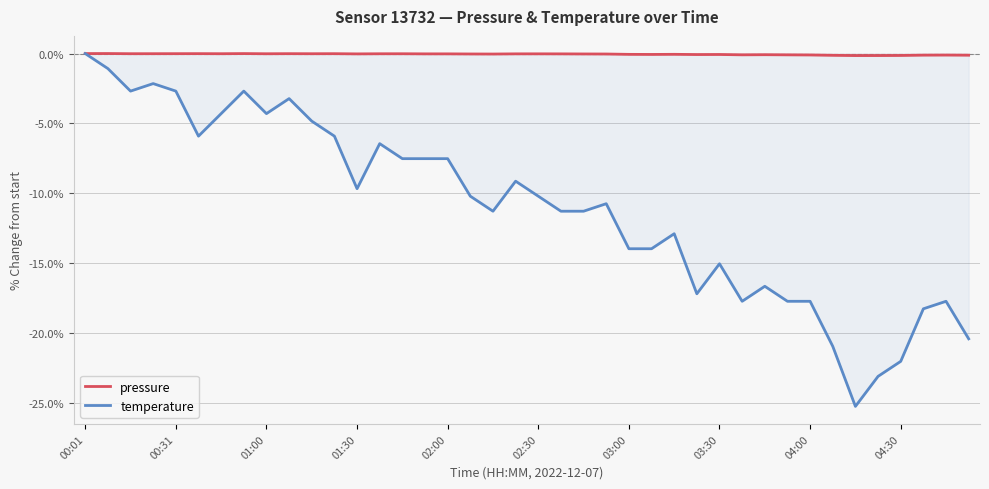

What are all the series names shown in the legend?

pressure, temperature